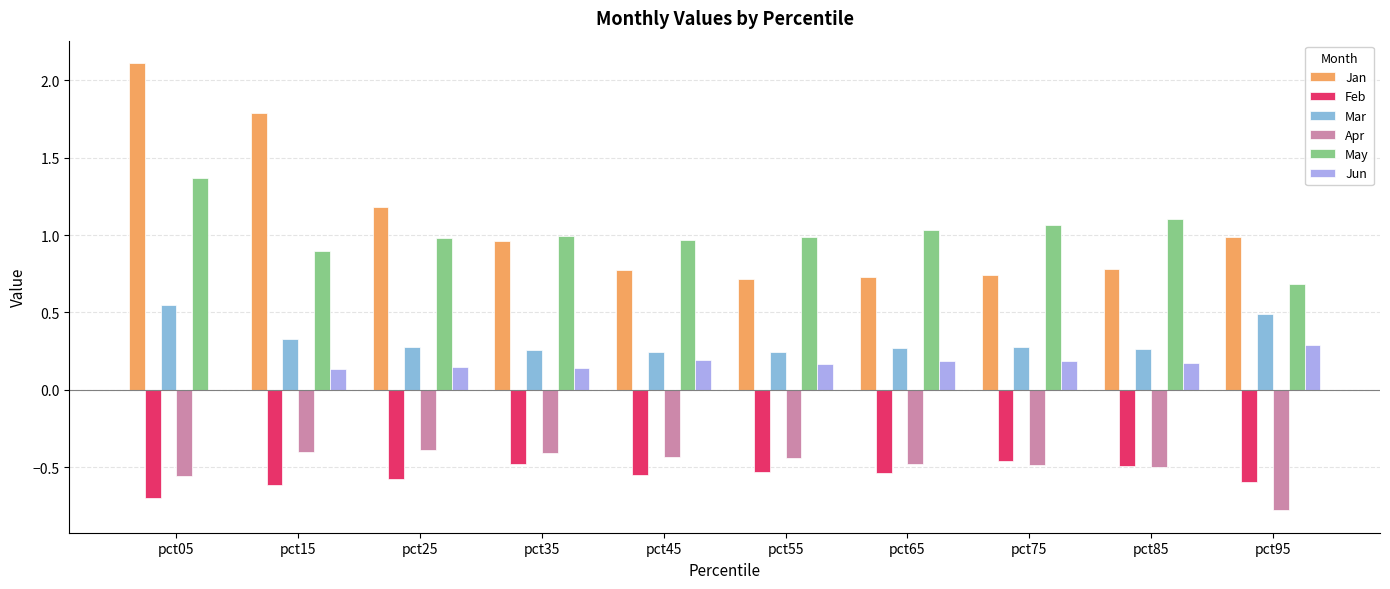

What is the sum of the Jan values at pct85 and pct75?

1.5